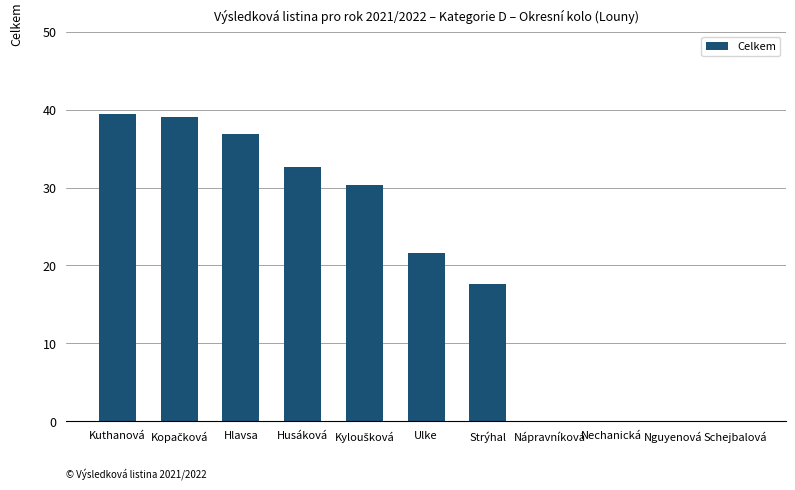

What is the sum of the values at Husáková and Nechanická?

32.6